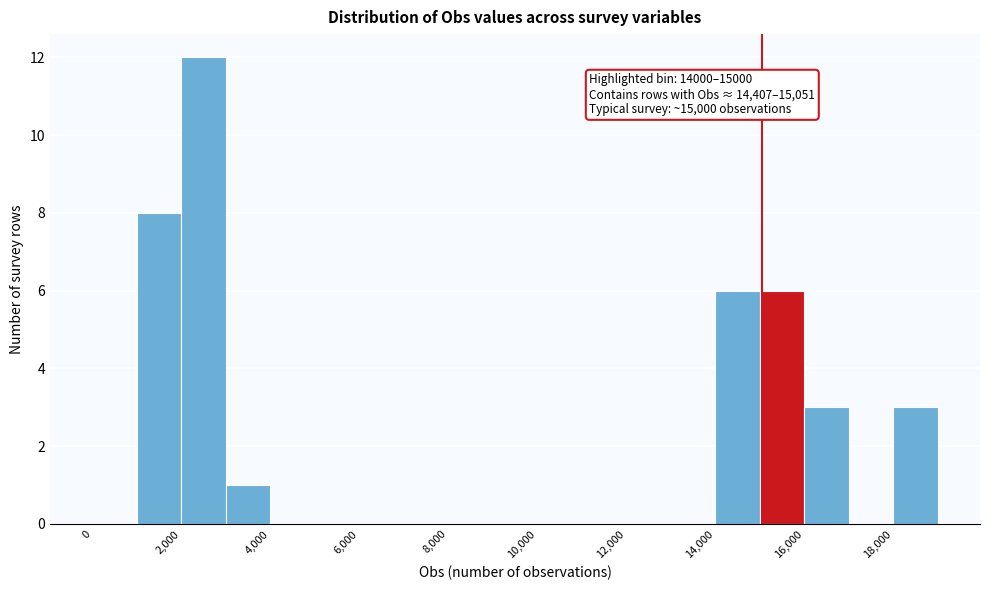

Over which range of the x-axis is the bar tallest?

2000 to 3000